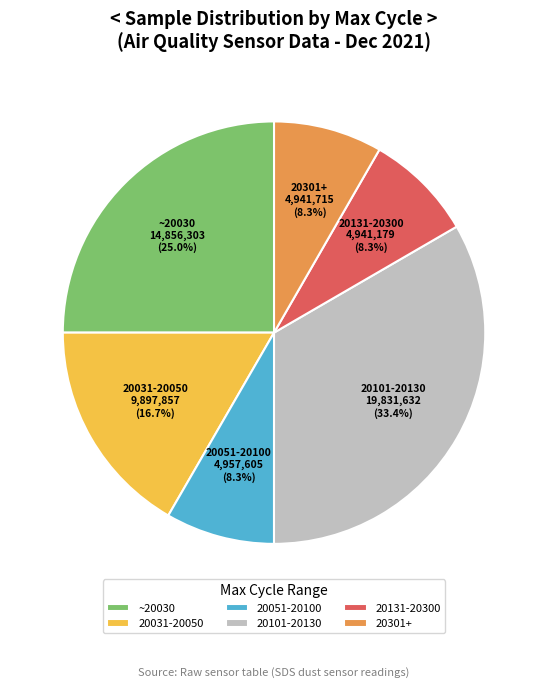

What is the ratio of the value at 20051-20100 to the value at ~20030?

0.3